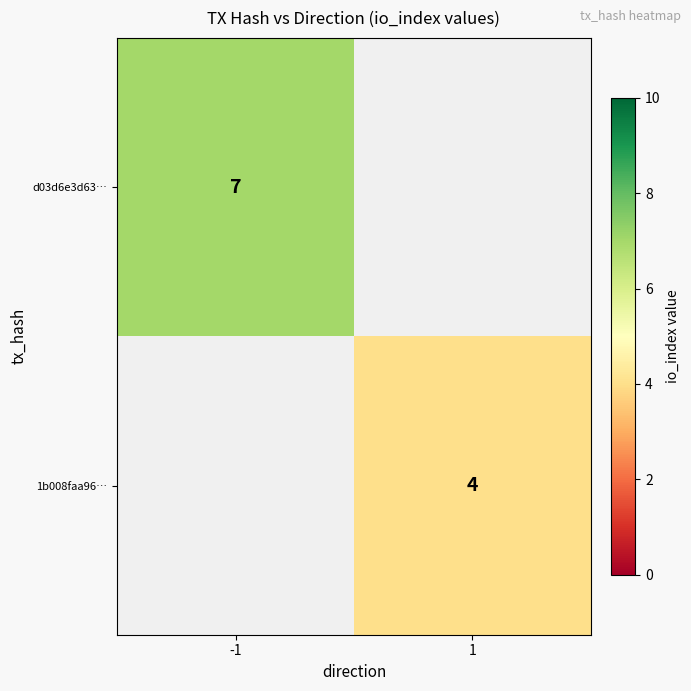

The 1b008faa96… series shows 4 at 1. True or false?

True